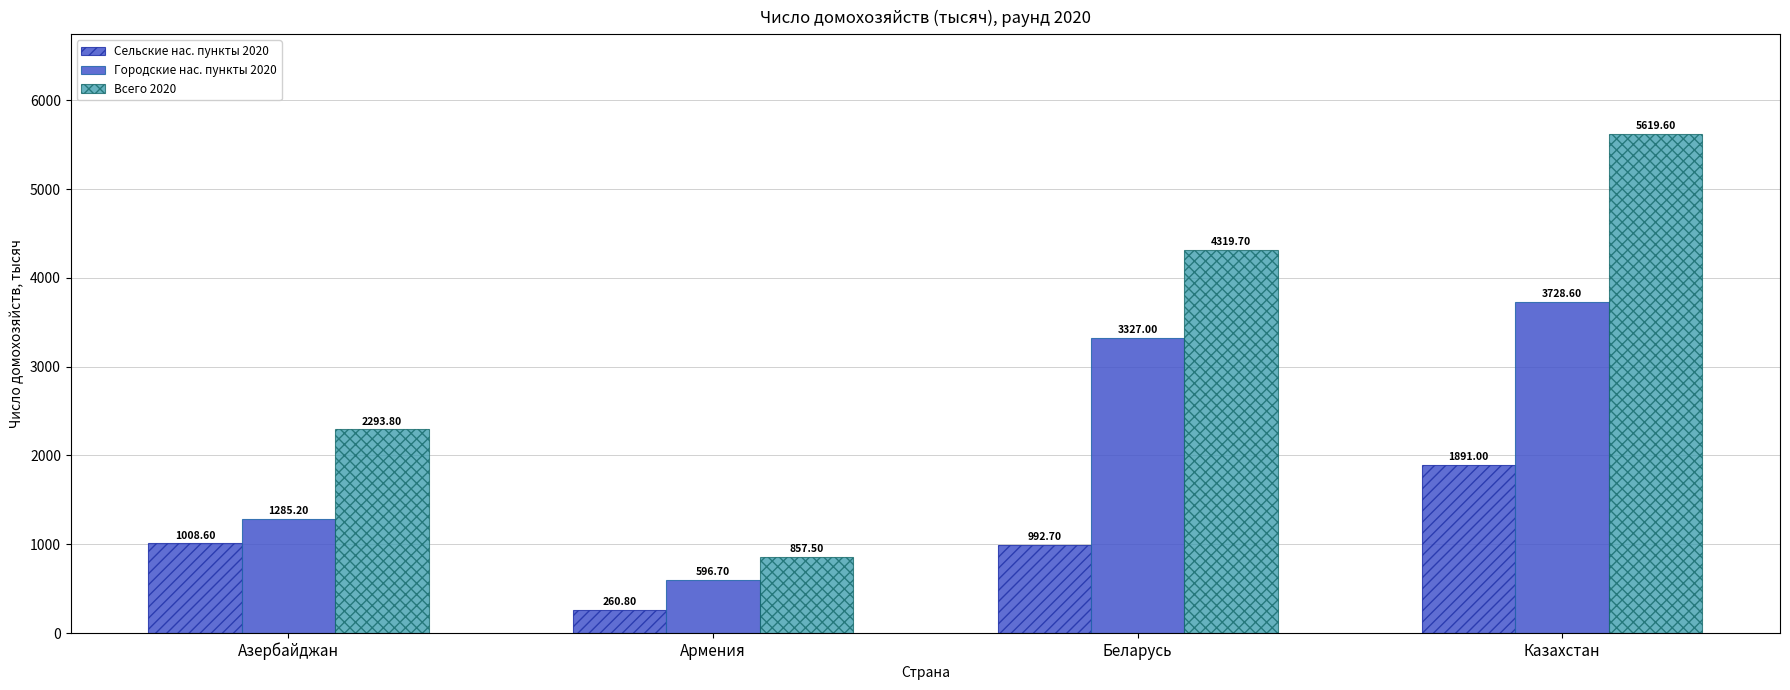

Is it true that Всего 2020 equals 3715.5 at Азербайджан?

False